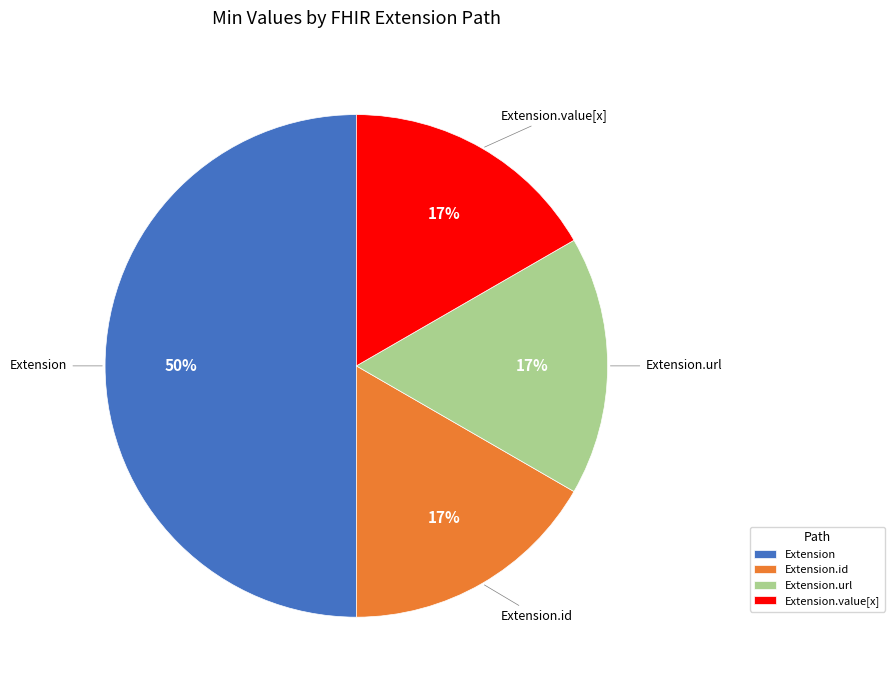

To the nearest percent, what is the difference between the largest and smallest slice percentages?

33%